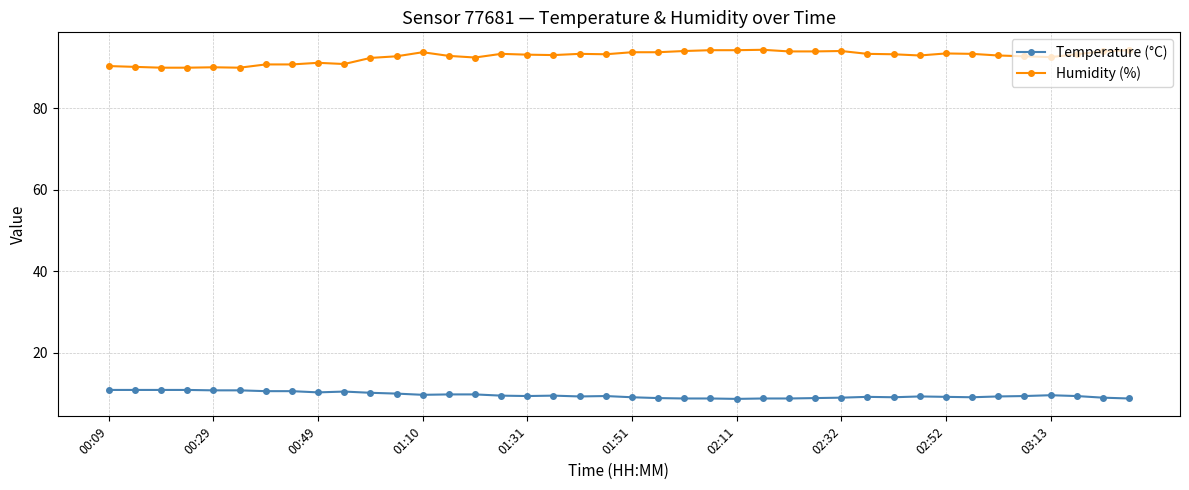

What is the sum of all Humidity (%) values?

3708.6